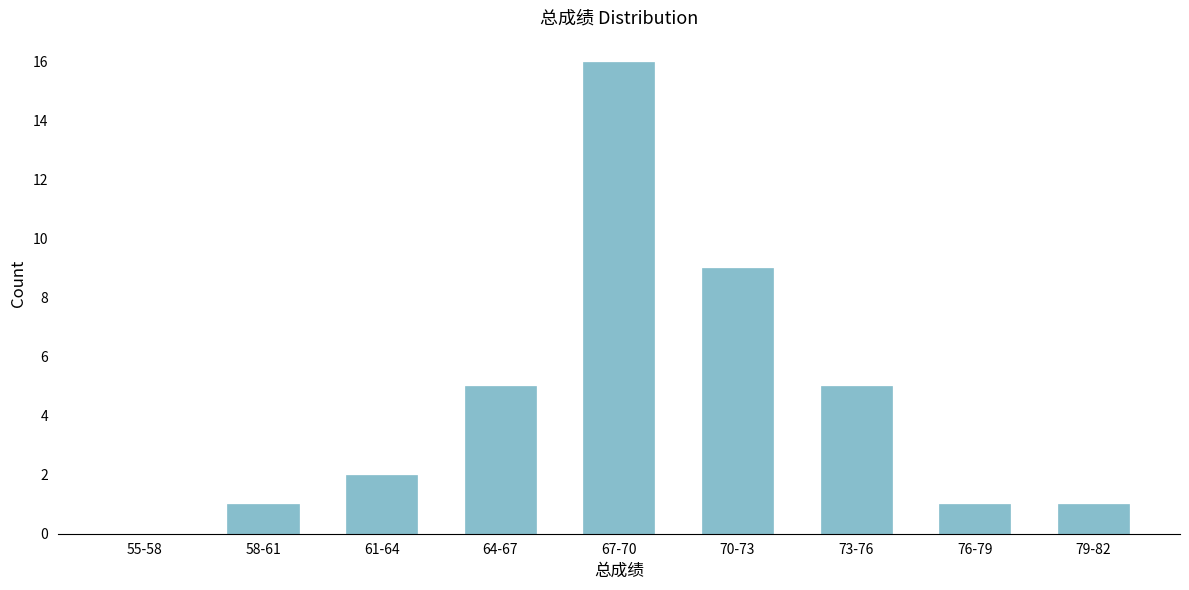

Reading left to right, transcribe all the data shown in this chart.

55-58=0	58-61=1	61-64=2	64-67=5	67-70=16	70-73=9	73-76=5	76-79=1	79-82=1